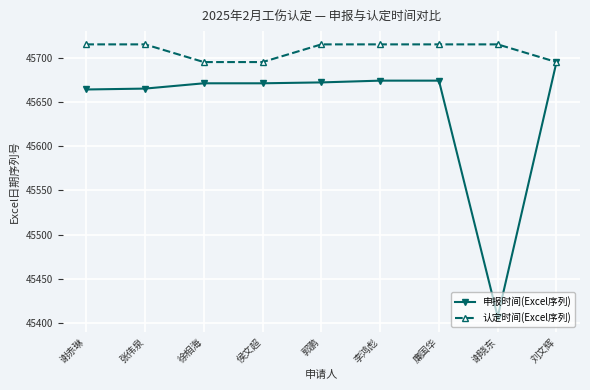

What position from the right is 刘文辉?

1